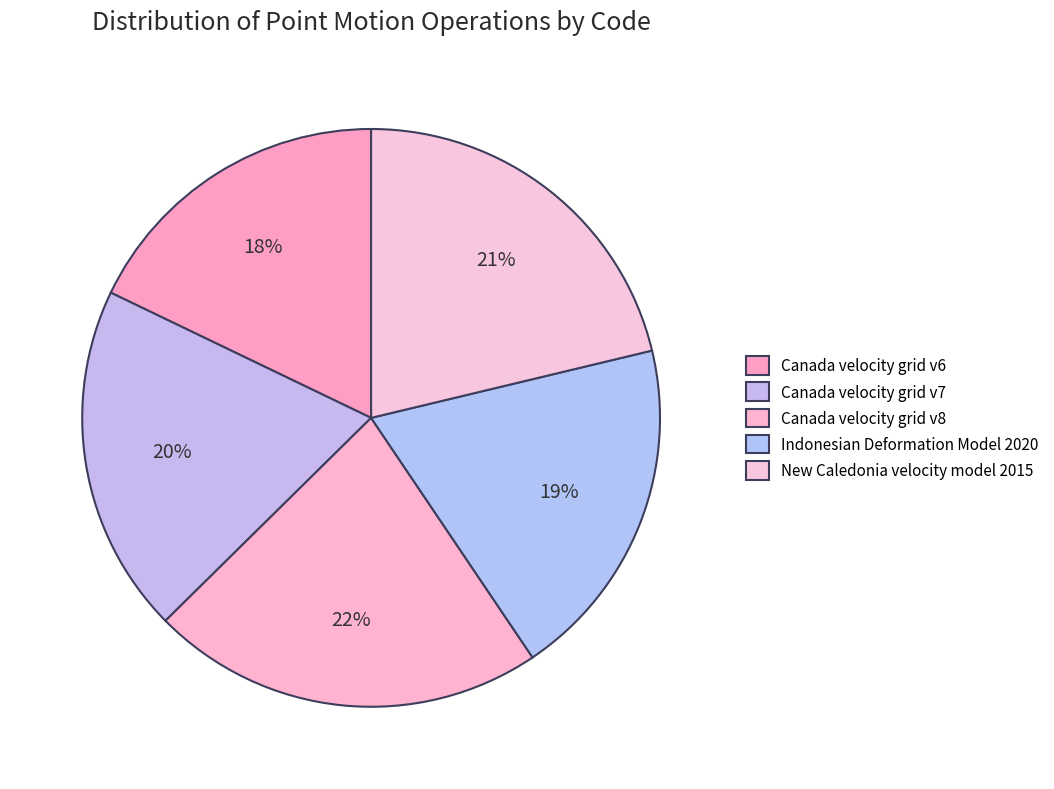

Does any single category account for the majority?

No